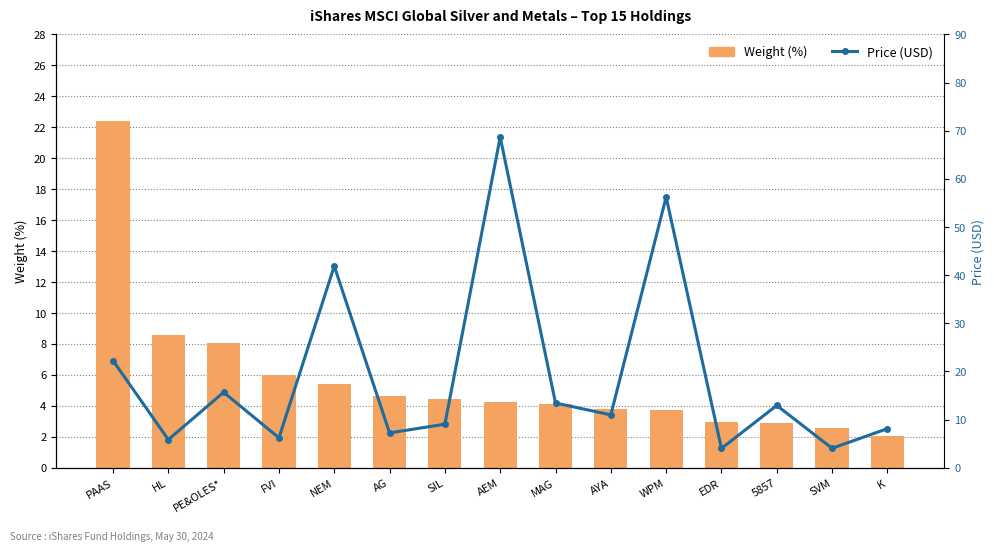

Reading left to right, list all the values displayed in this chart.

Weight (%): 22.4	8.6	8.0	6.0	5.4	4.7	4.5	4.2	4.1	3.8	3.7	3.0	2.9	2.5	2.0
Price (USD): 22.2	5.8	15.7	6.2	41.9	7.2	9.1	68.7	13.4	11.0	56.2	4.0	12.9	4.0	8.1